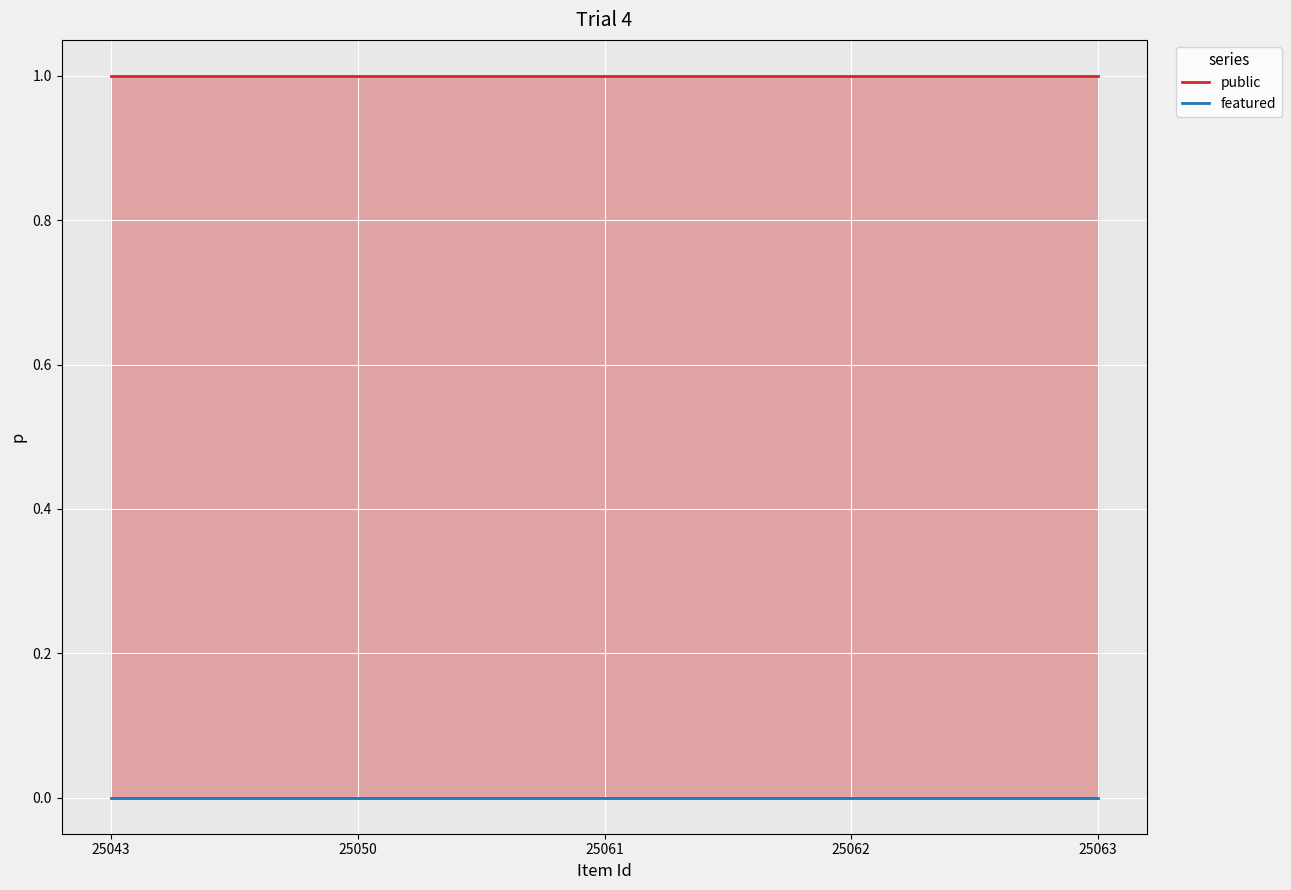

What is the sum of all public values?

5